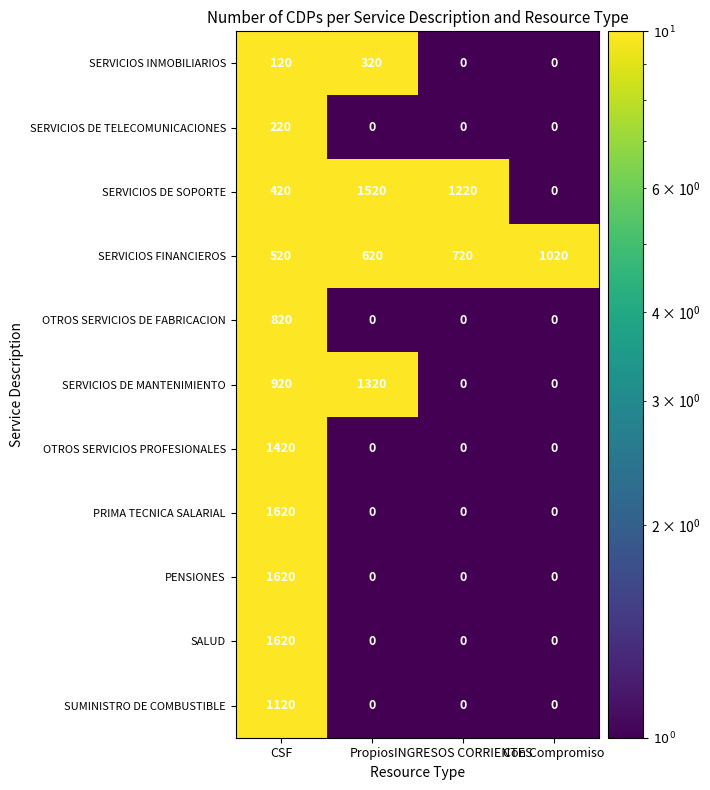

How many categories are shown in the chart?

4